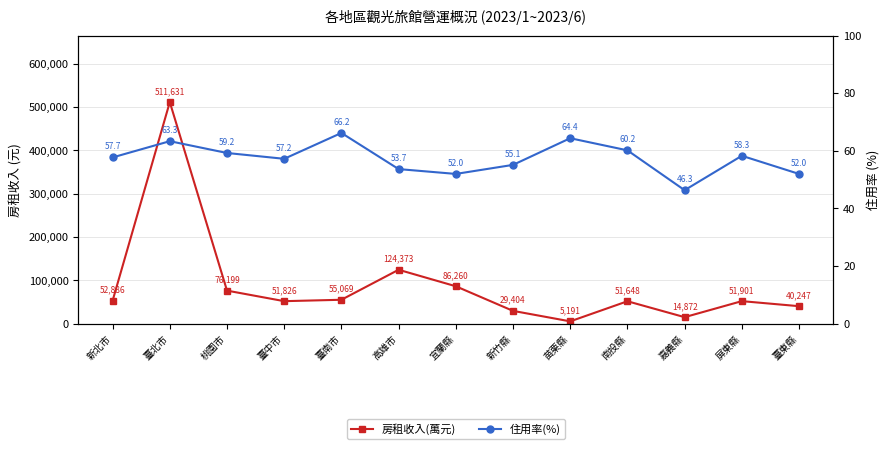

How many series are shown in this chart?

2